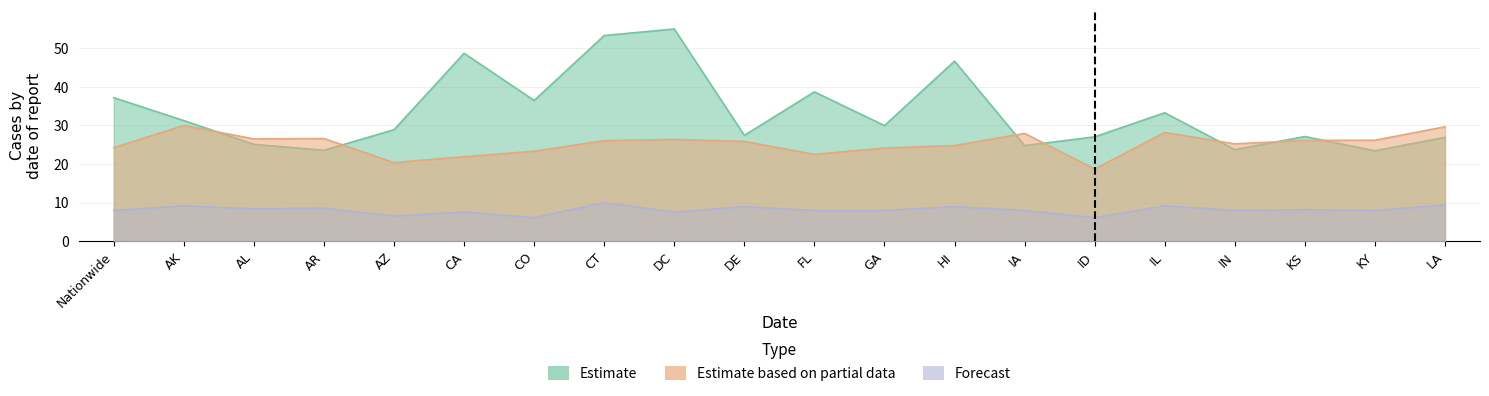

The Estimate based on partial data series shows 9.6 at LA. True or false?

False